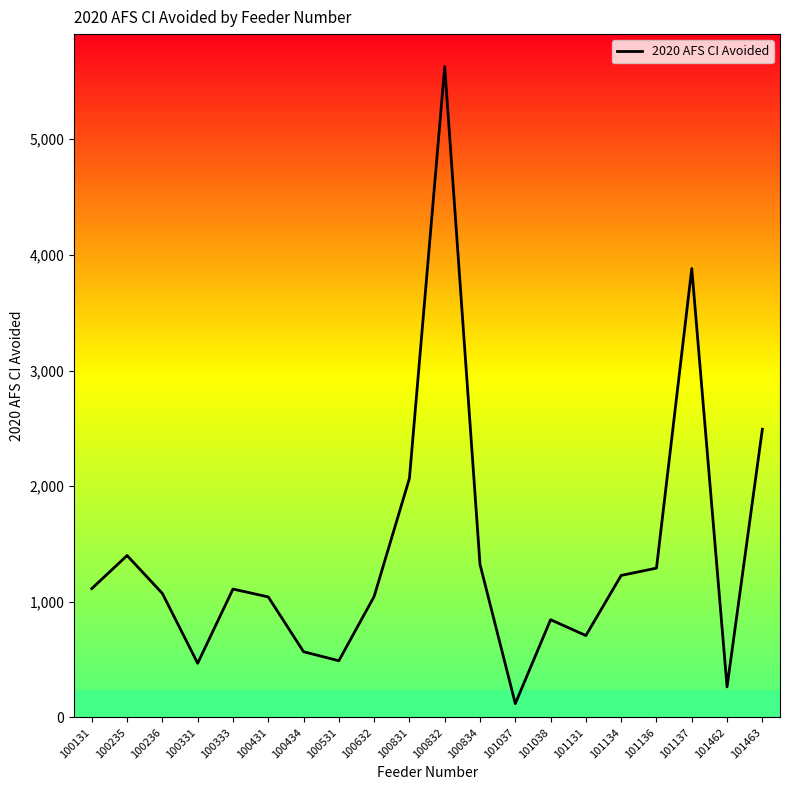

The value at 100431 is 1042. True or false?

True